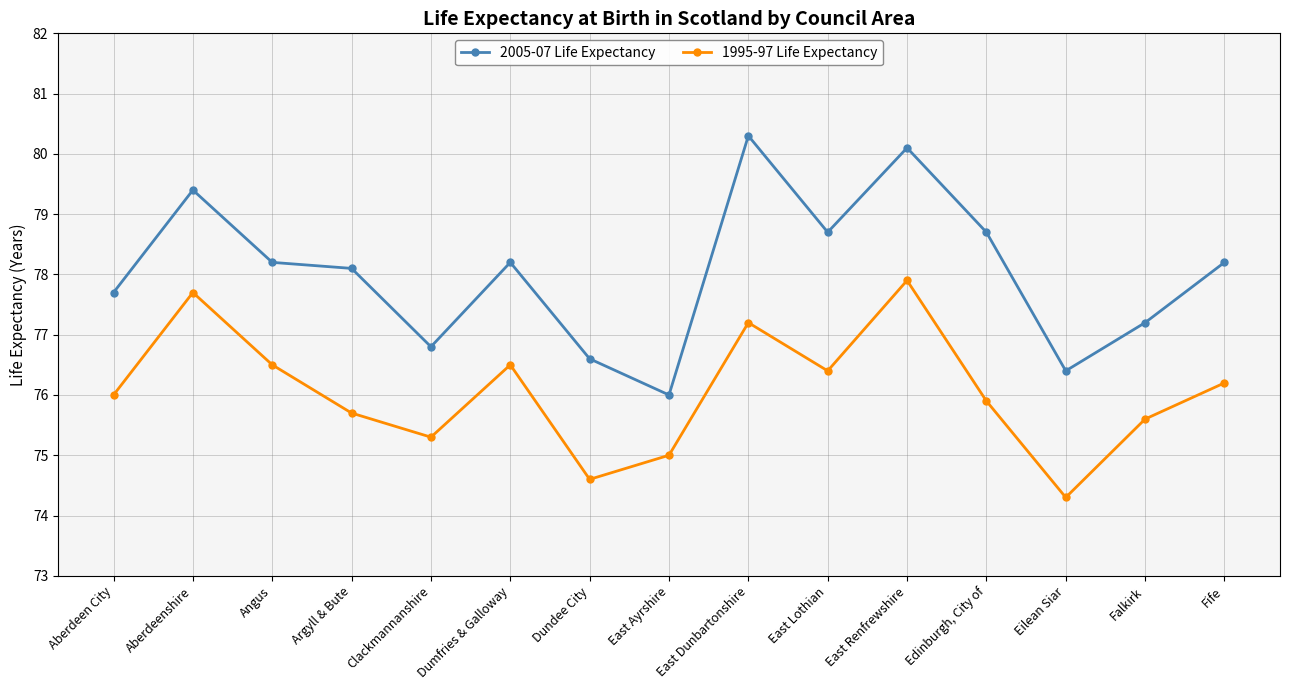

How many data points in 2005-07 Life Expectancy are above 78?

9